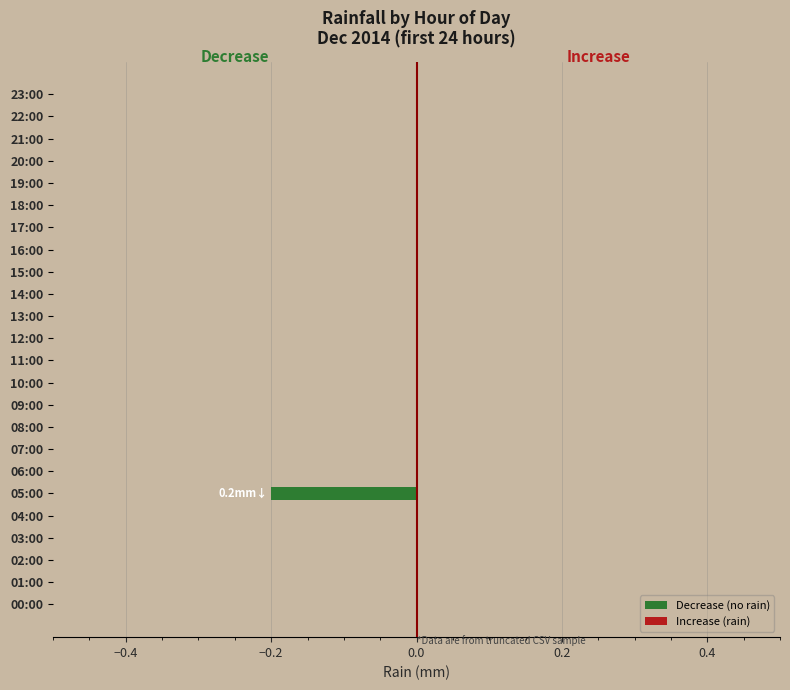

True or false: the data shows 0.0 at 10:00.

True